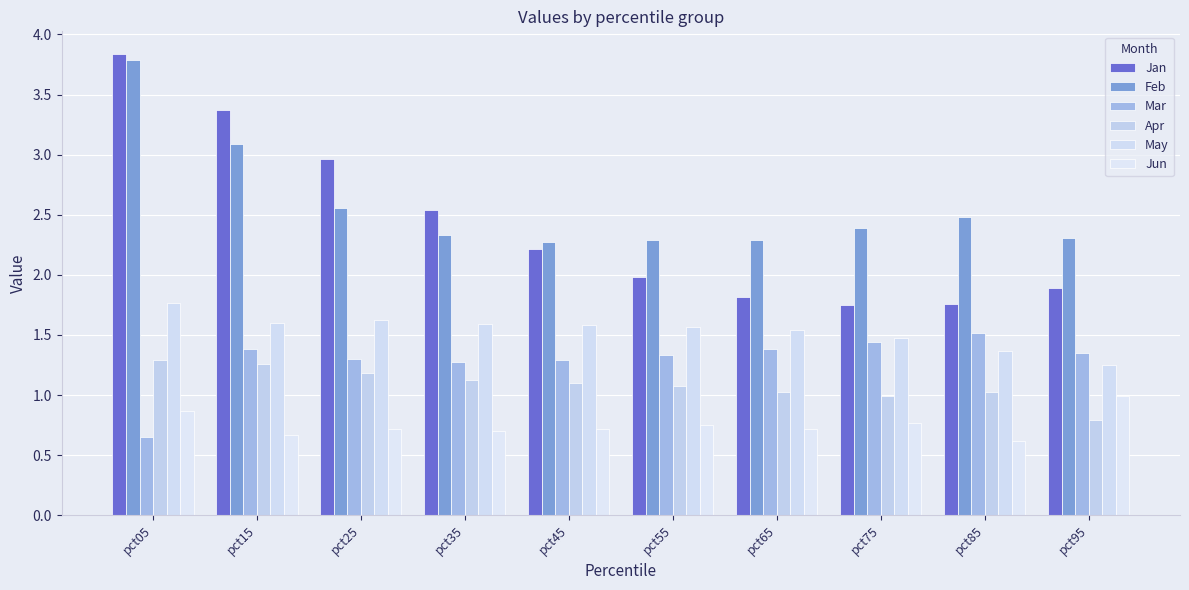

Rank the series at pct25 from lowest to highest value.

Jun, Apr, Mar, May, Feb, Jan